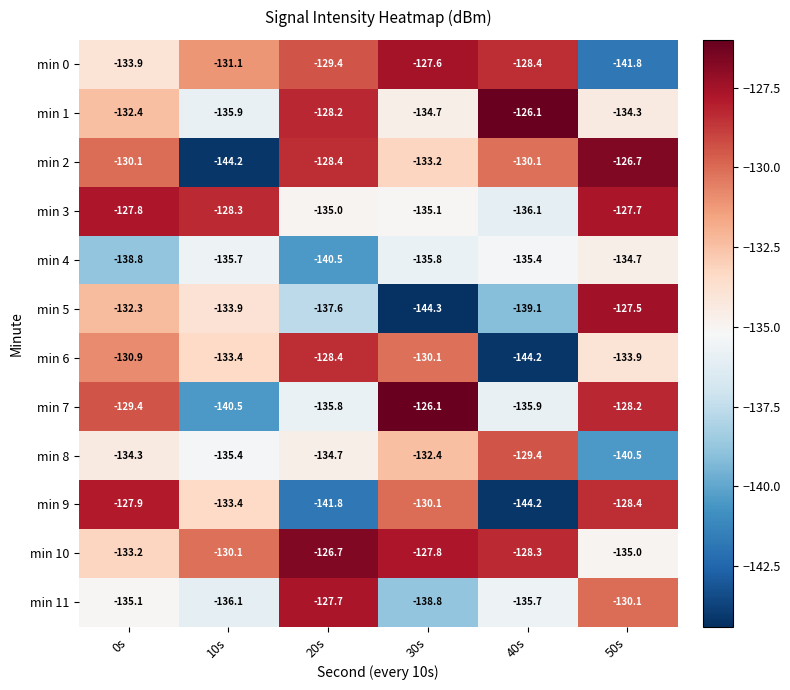

What is the highest value of the min 9 series?

-127.9